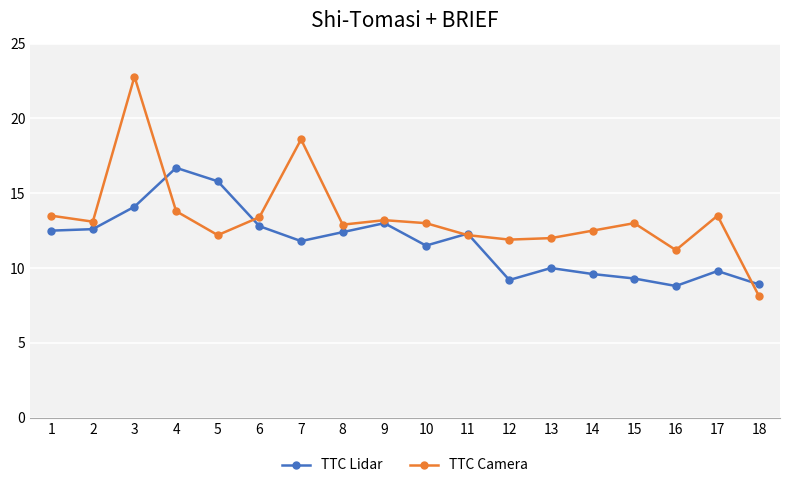

True or false: TTC Camera has a value of 8.1 at 18.

True